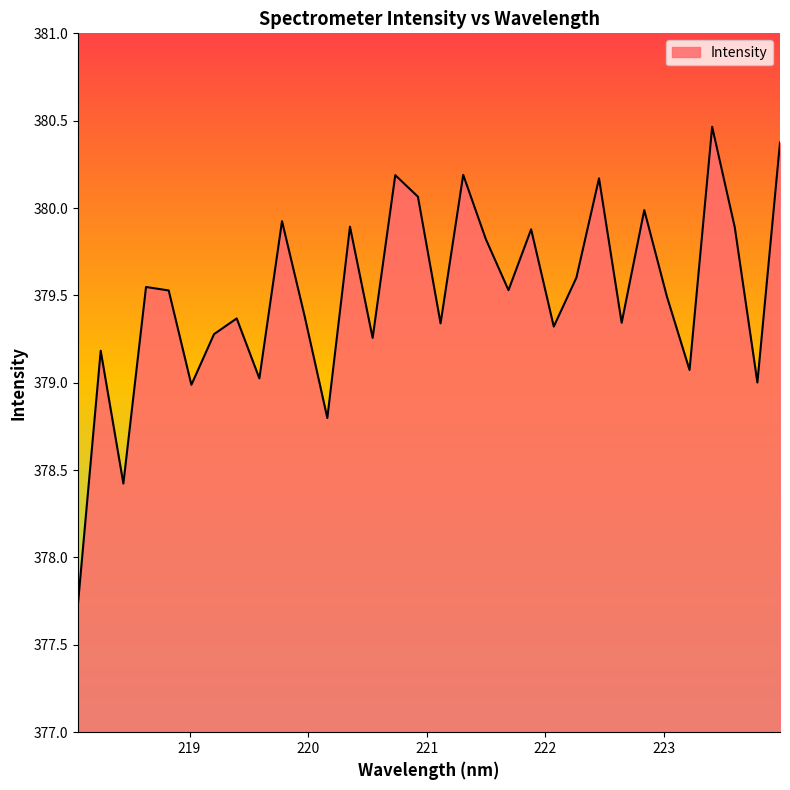

Does the chart display data point markers on the line(s)?

No